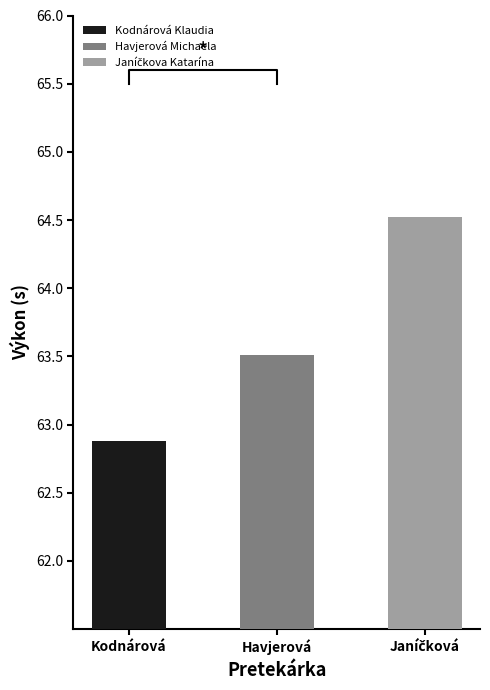

Reading right to left, what are all the values shown in this chart?

Janíčkova Katarína=64.5	Havjerová Michaela=63.5	Kodnárová Klaudia=62.9